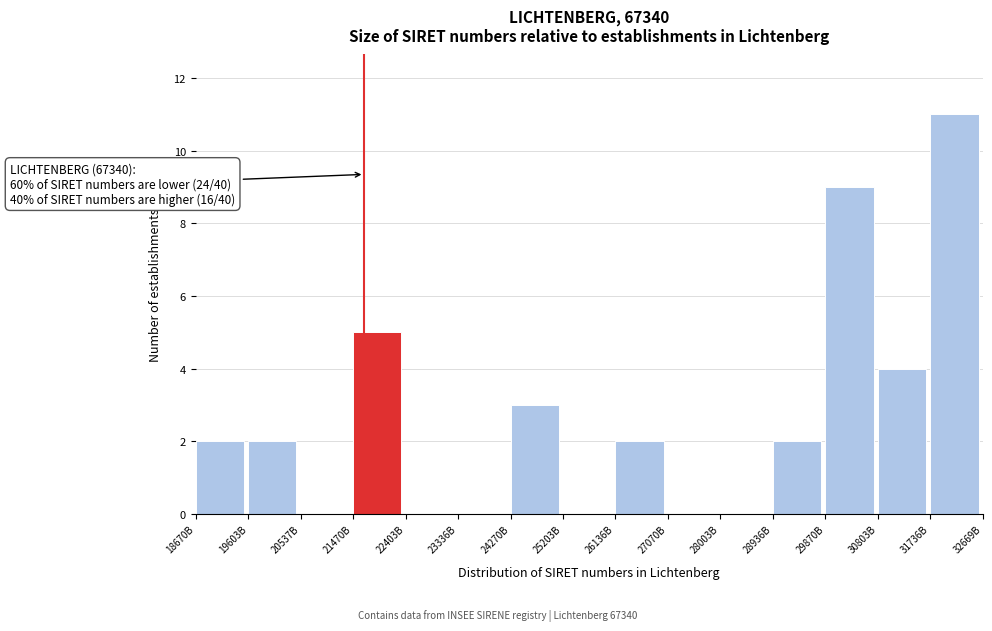

Reading right to left, transcribe all the data shown in this chart.

31736B=11	30803B=4	29870B=9	28936B=2	28003B=0	27070B=0	26136B=2	25203B=0	24270B=3	23336B=0	22403B=0	21470B=5	20537B=0	19603B=2	18670B=2